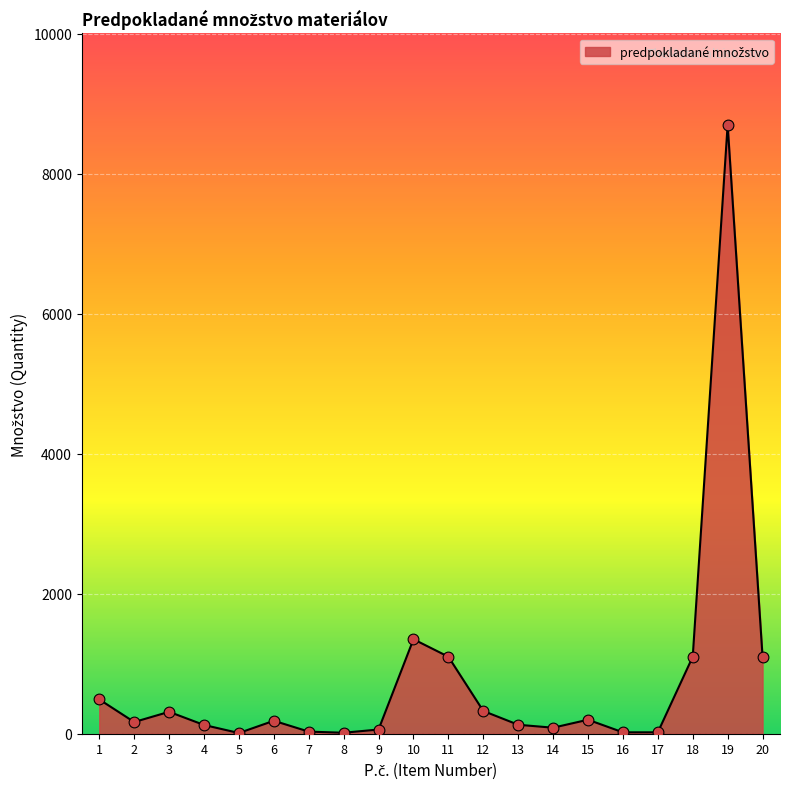

What is the change in value from 13 to 19?

+8572